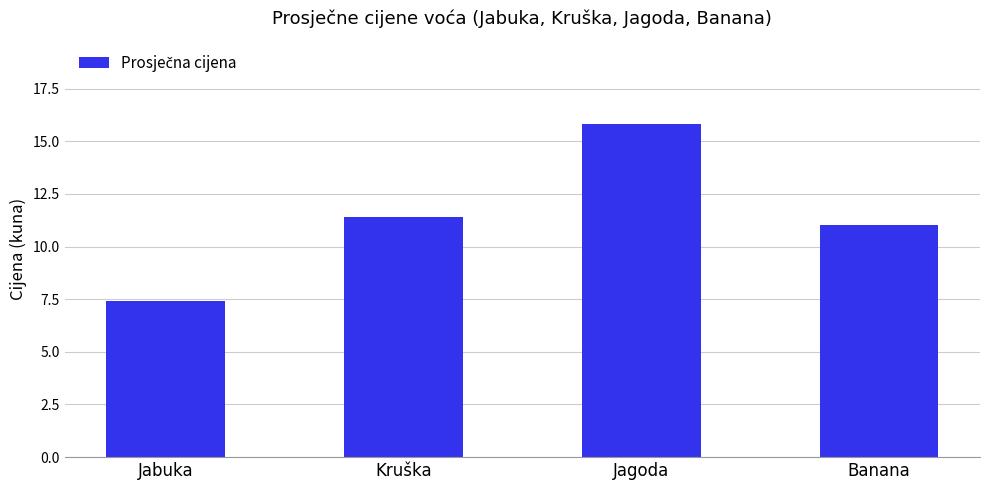

Does the chart contain stacked bars?

No